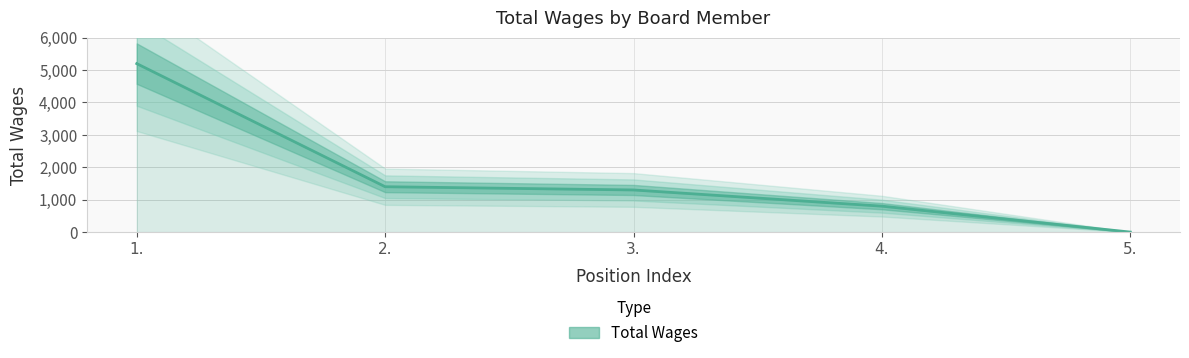

The value at 1. is 5200. True or false?

True